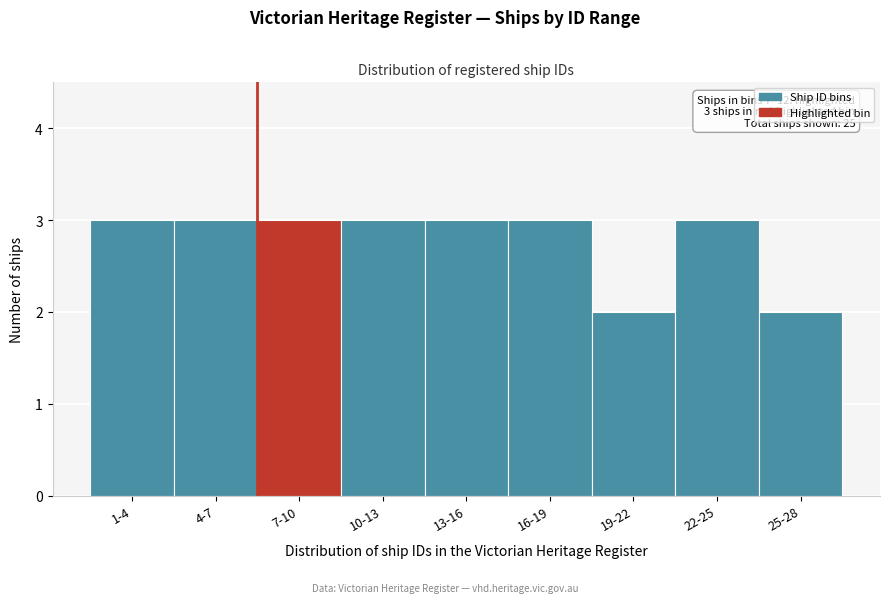

Reading left to right, list all the values displayed in this chart.

3	3	3	3	3	3	2	3	2